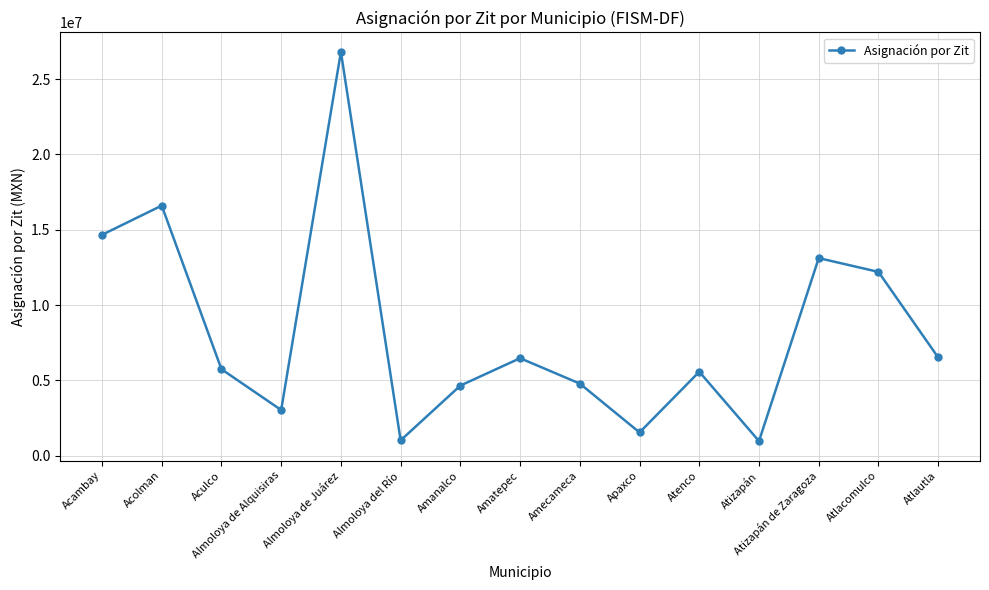

The value at Apaxco is 1540293.5. True or false?

True